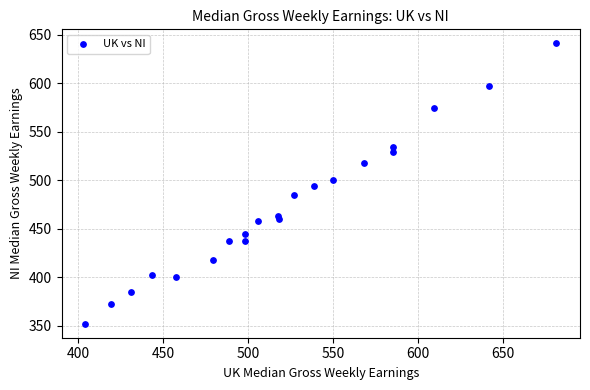

What is the range of X values (max minus min)?

277.7